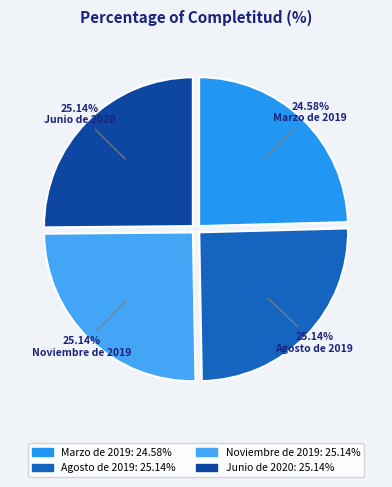

True or false: Marzo de 2019 accounts for 25% of the total.

True